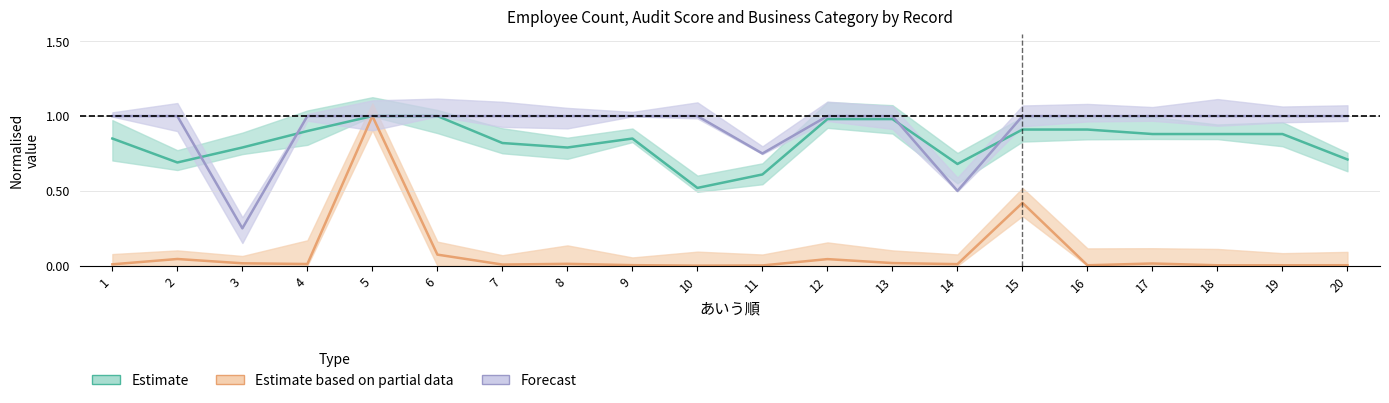

True or false: 審査付与数値 has a value of 0.6 at 11.

True